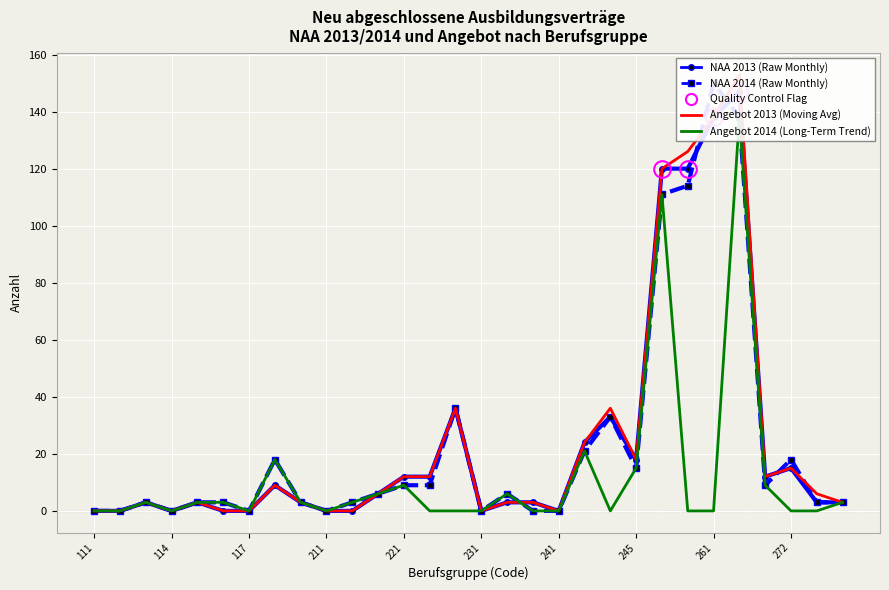

Reading left to right, list all the values displayed in this chart.

NAA 2013 (Raw): 0	0	3	0	3	0	0	9	3	0	0	6	12	12	36	0	3	3	0	24	33	18	120	120	138	147	12	15	3	3
NAA 2014 (Raw): 0	0	3	0	3	3	0	18	3	0	3	6	9	9	36	0	6	0	0	21	33	15	111	114	150	138	9	18	3	3
Angebot 2013 (5yr Avg style): 0	0	3	0	3	0	0	9	3	0	0	6	12	12	36	0	3	3	0	24	36	18	120	126	138	153	12	15	6	3
Angebot 2014 (Trend style): 0	0	3	0	3	3	0	18	3	0	3	6	9	0	0	0	6	0	0	21	0	15	111	0	0	138	9	0	0	3